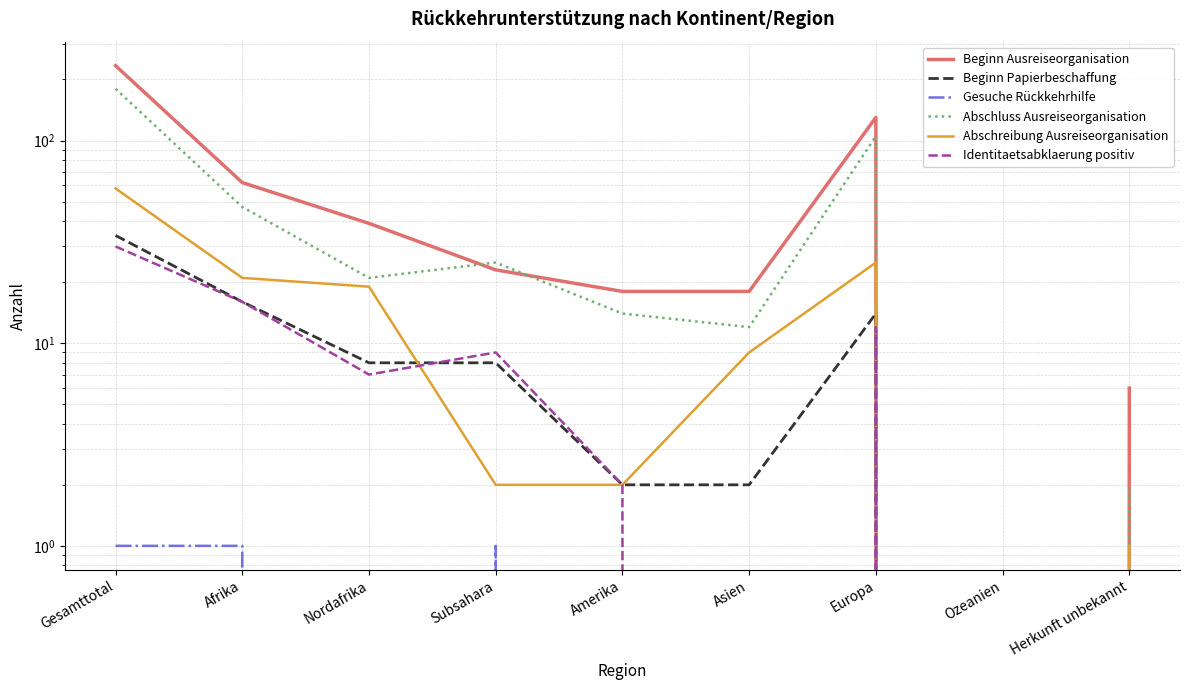

What is the label of the 9th point from the right?

Gesamttotal